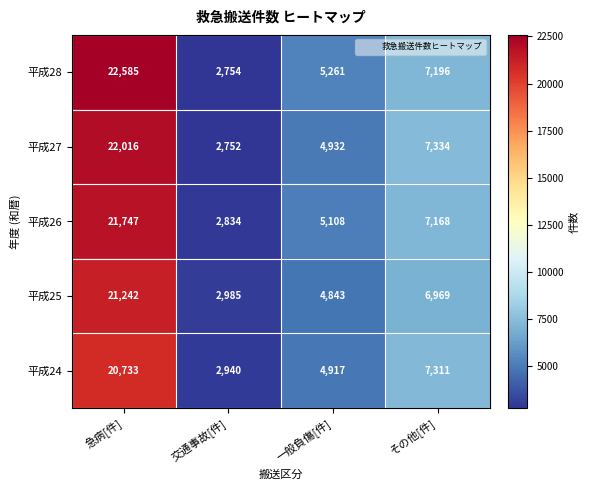

What is the total value across all series at 交通事故[件]?

14265